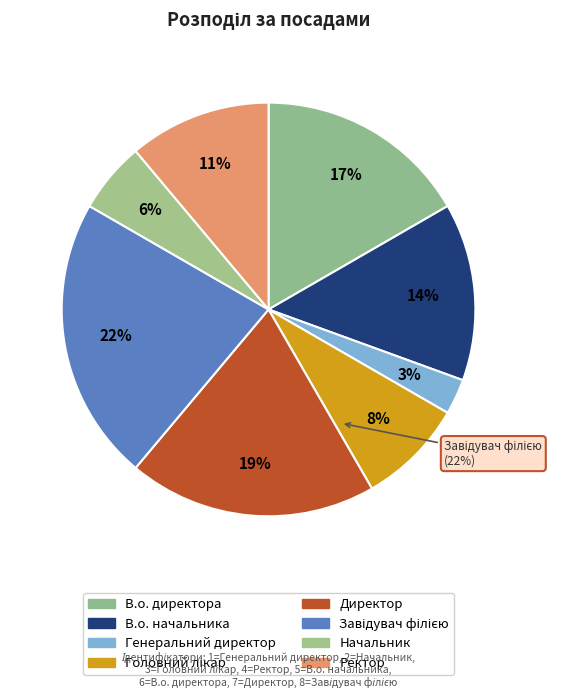

Which category has the smallest portion of the pie?

Генеральний директор